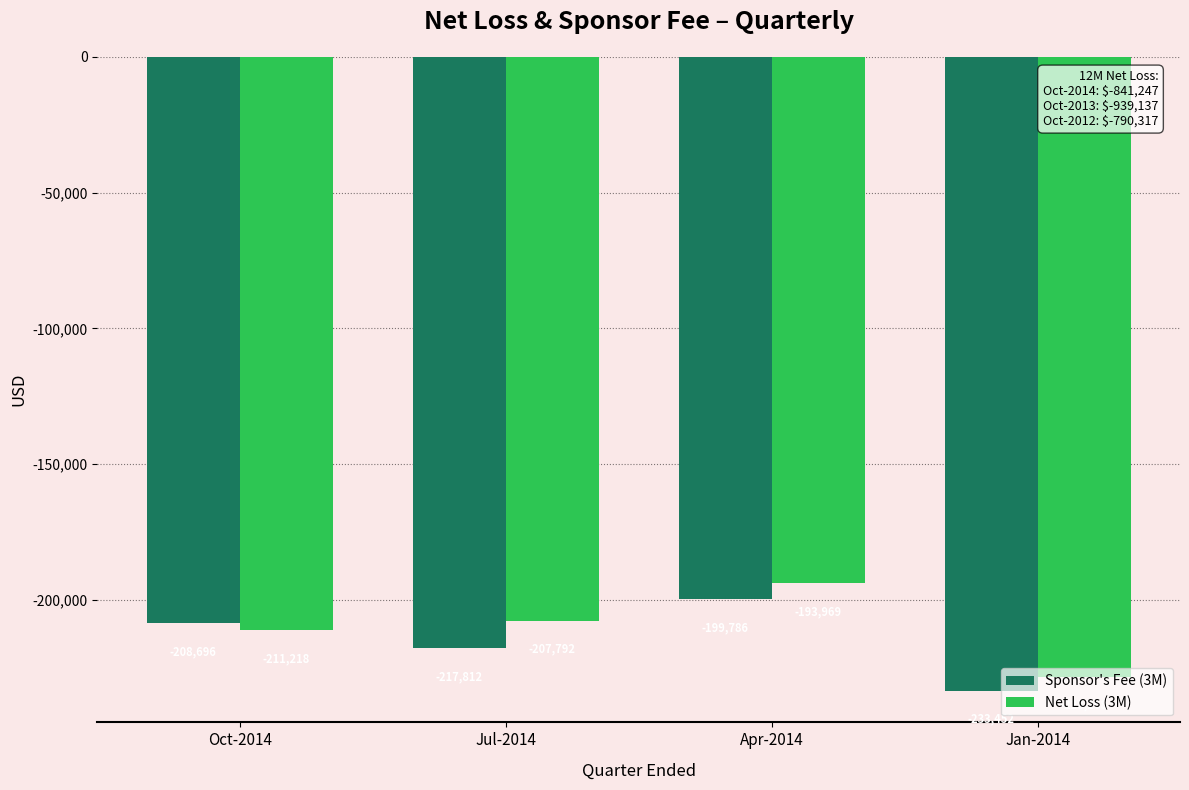

At which category does the chart reach its minimum across all series?

Jan-2014